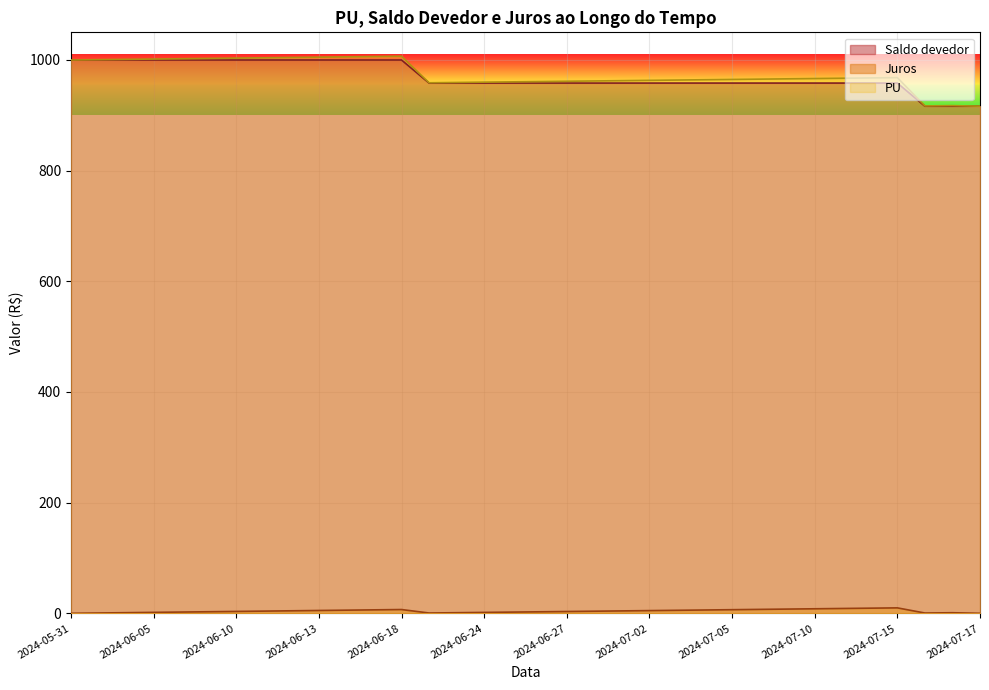

What is the minimum value for Saldo devedor?

916.5